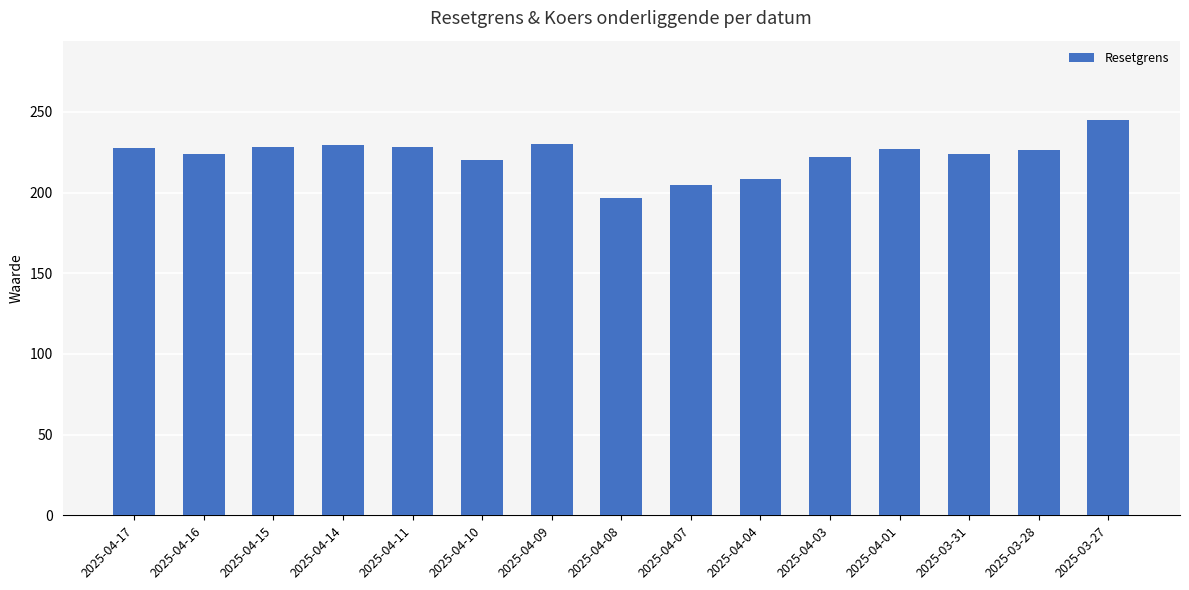

The chart shows a value of 94.5 at 2025-04-07. True or false?

False